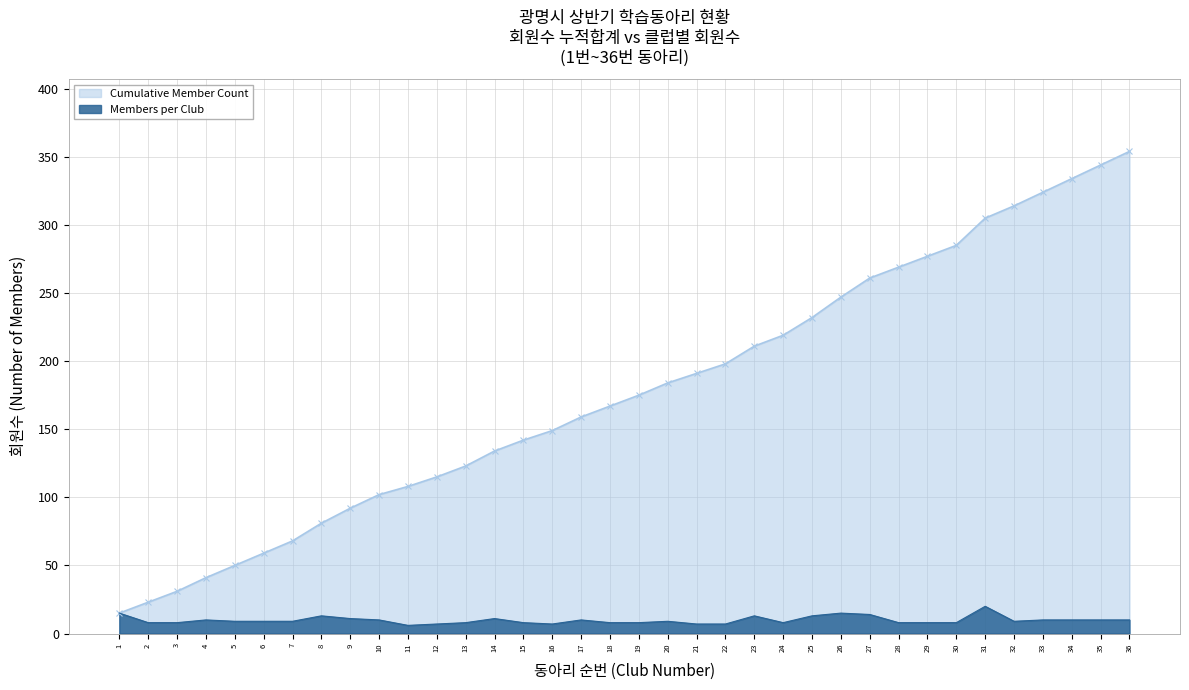

True or false: Cumulative Member Count has more than 1 points higher than both neighbors.

False